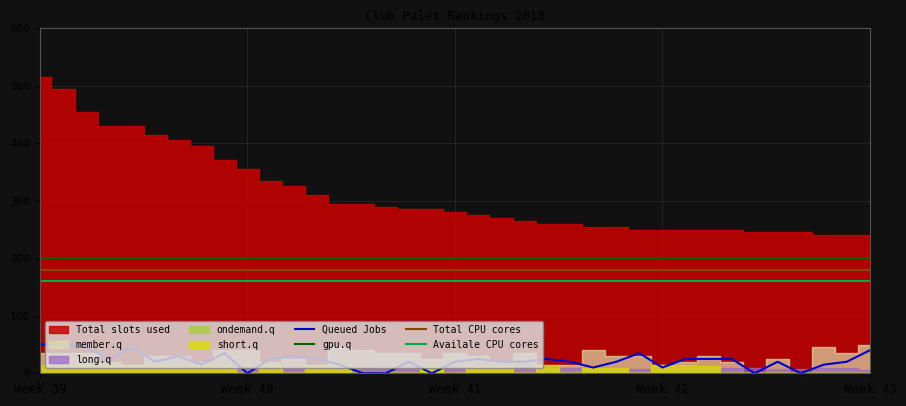

What is the value of the Total CPU cores point at the 33rd from the left?

180